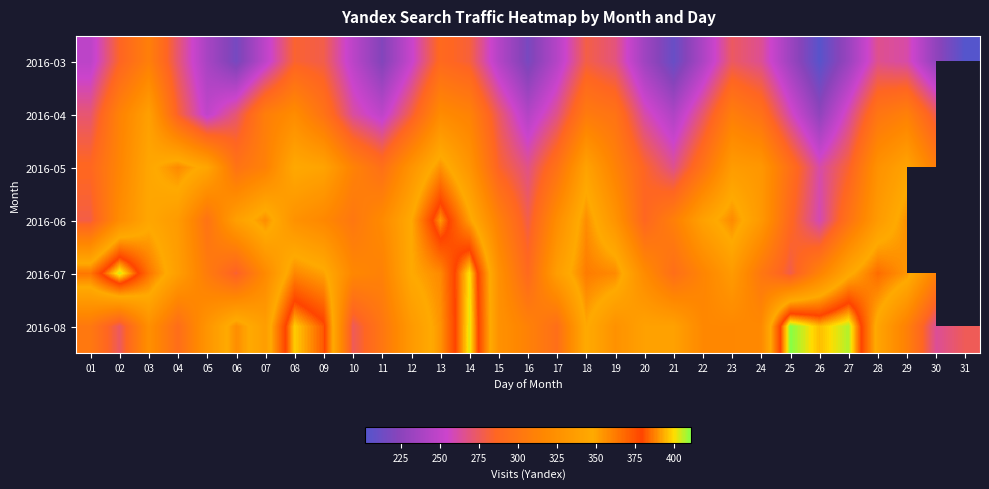

The 2016-04 series shows 126.7 at 16. True or false?

False